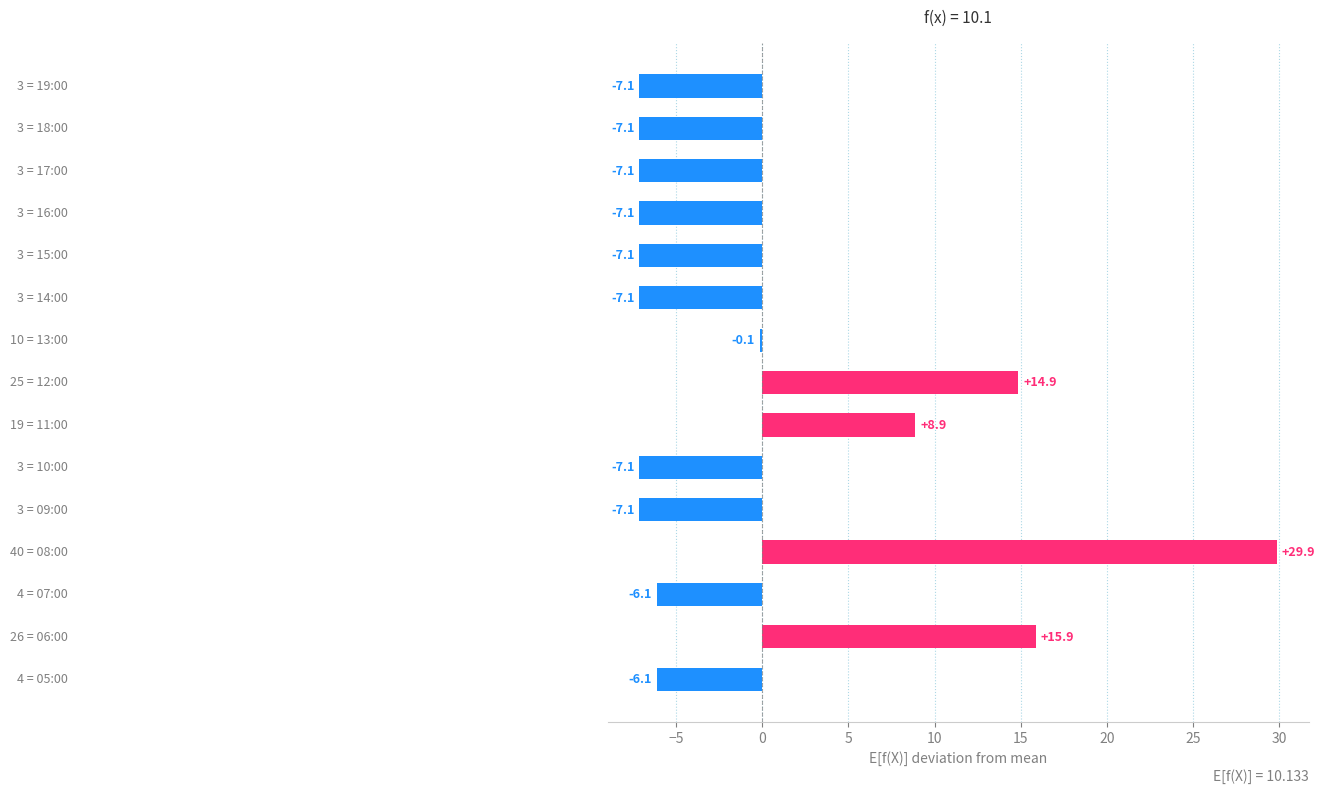

What is the difference between the maximum and minimum values?

37.0